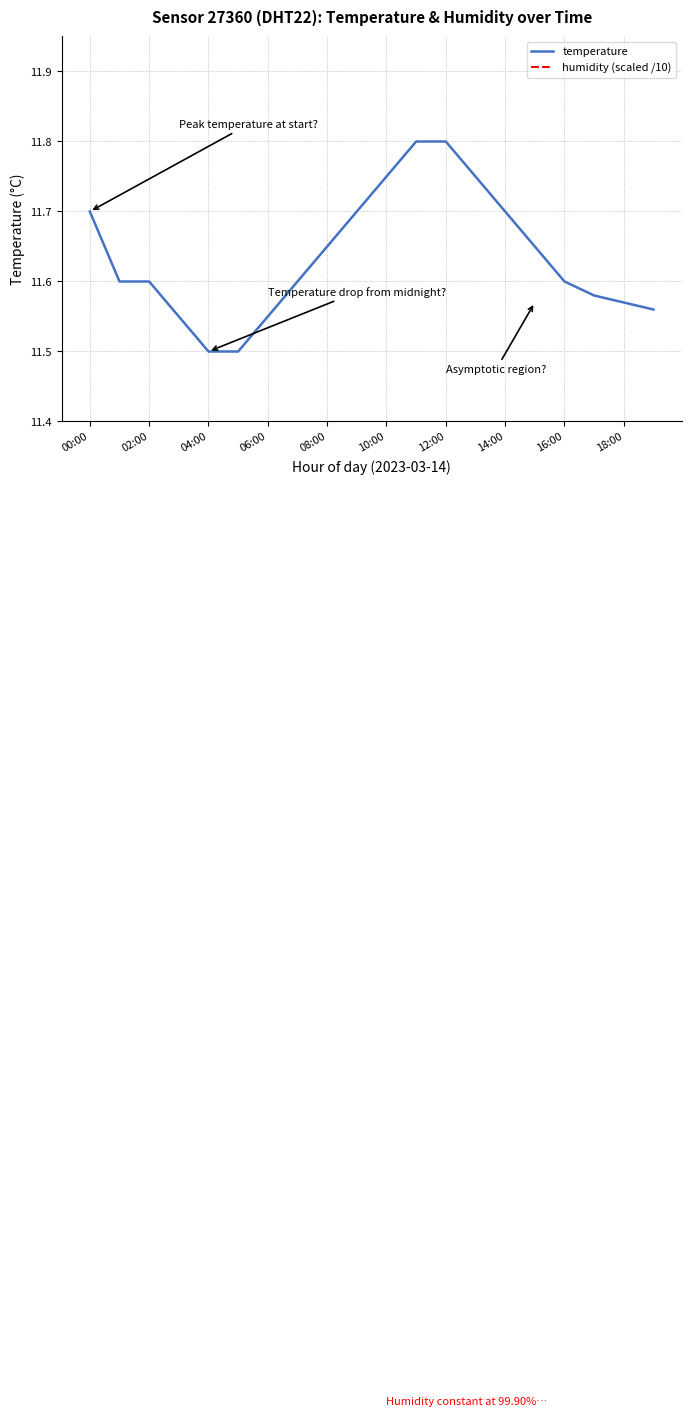

What is the value of the 17th point from the left?

11.6